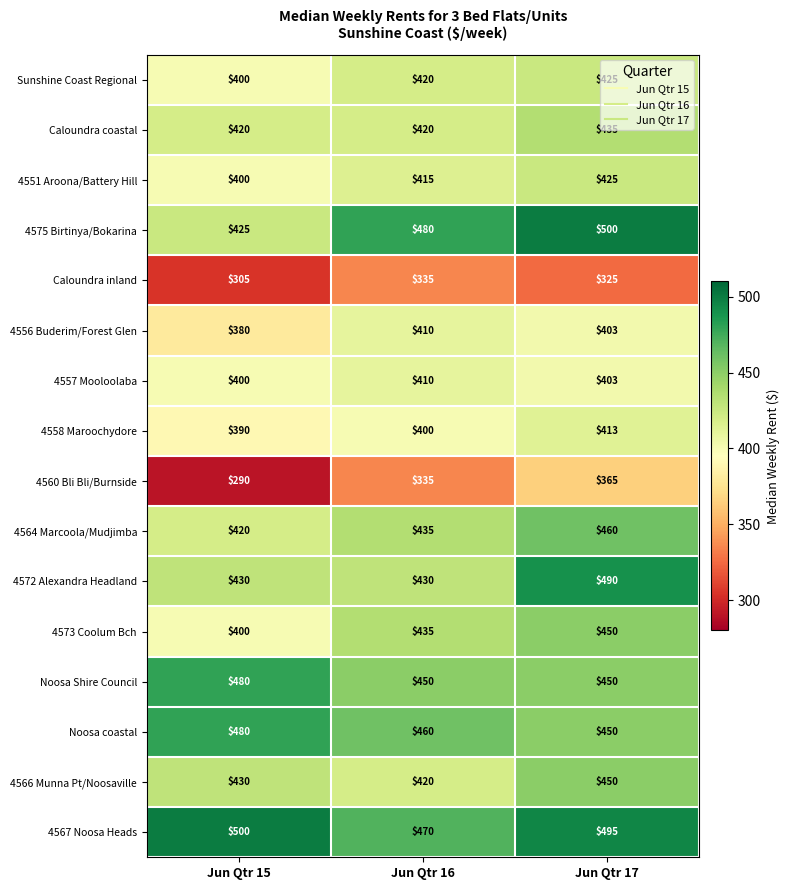

How many Noosa Shire Council values are between 450 and 480?

3